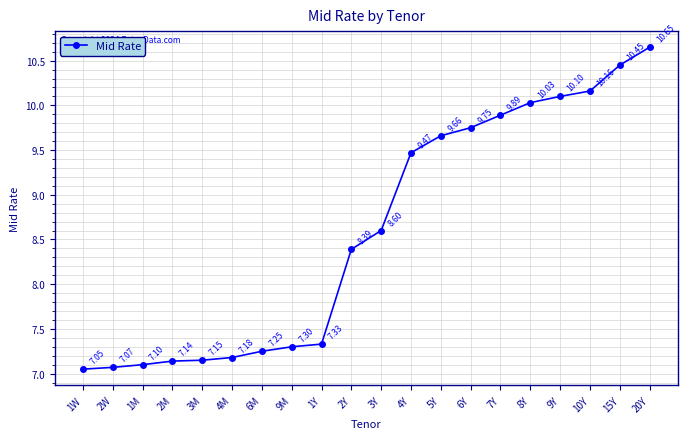

What is the difference between the maximum and minimum values?

3.6